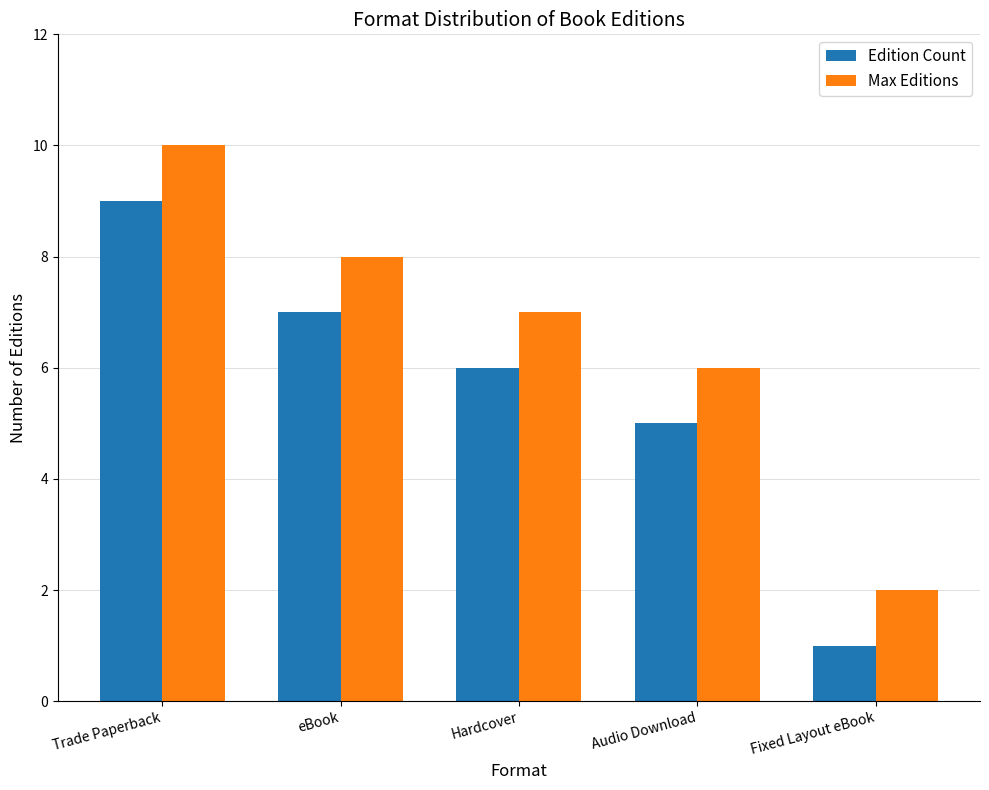

What is the approximate value of Max Editions at Hardcover?

7